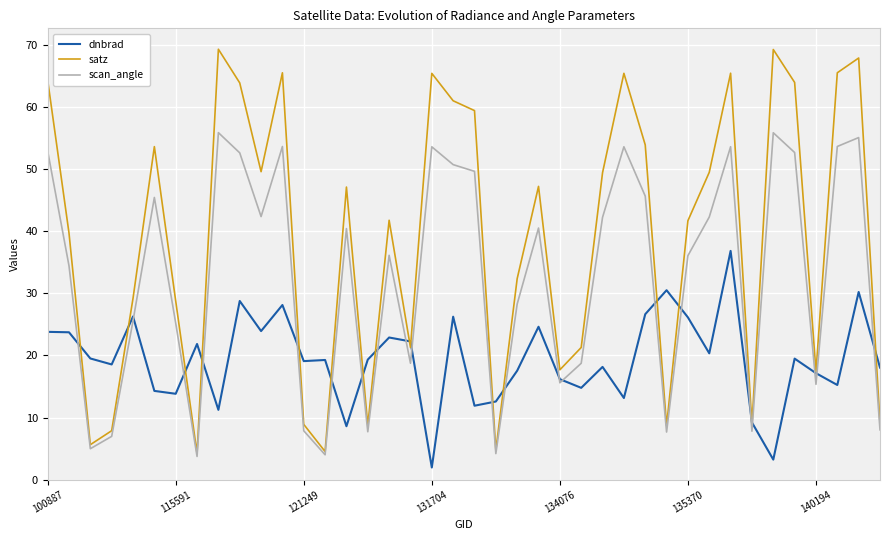

At how many categories does at least one series exceed 16?

38